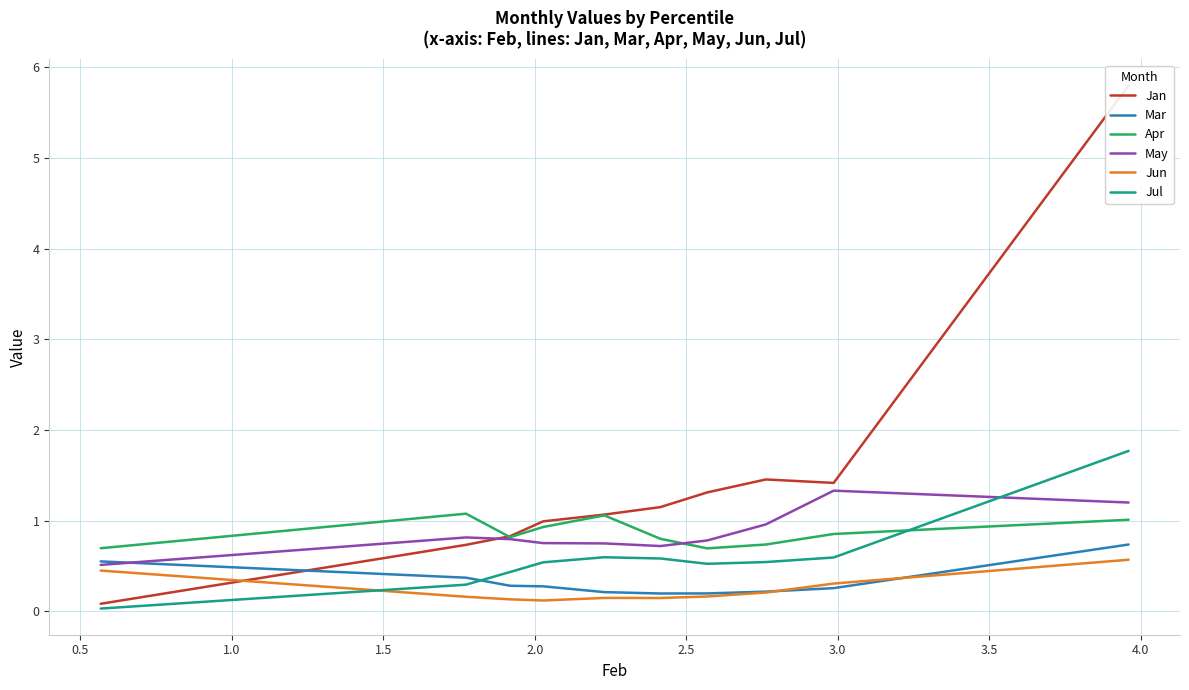

The Jan series shows 8.1 at 0.0. True or false?

False